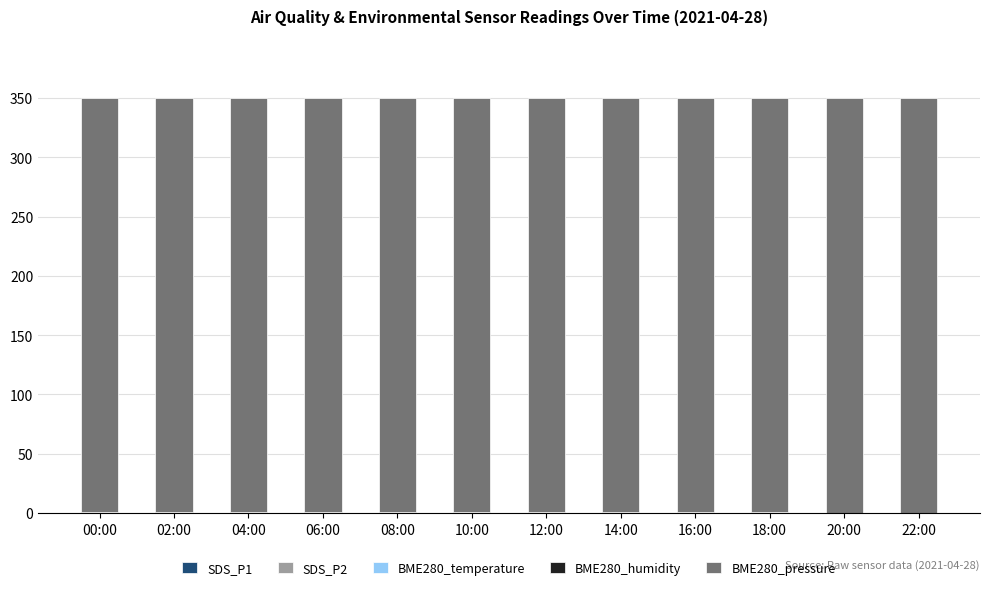

Which has a higher value, 22:00 or 16:00?

16:00